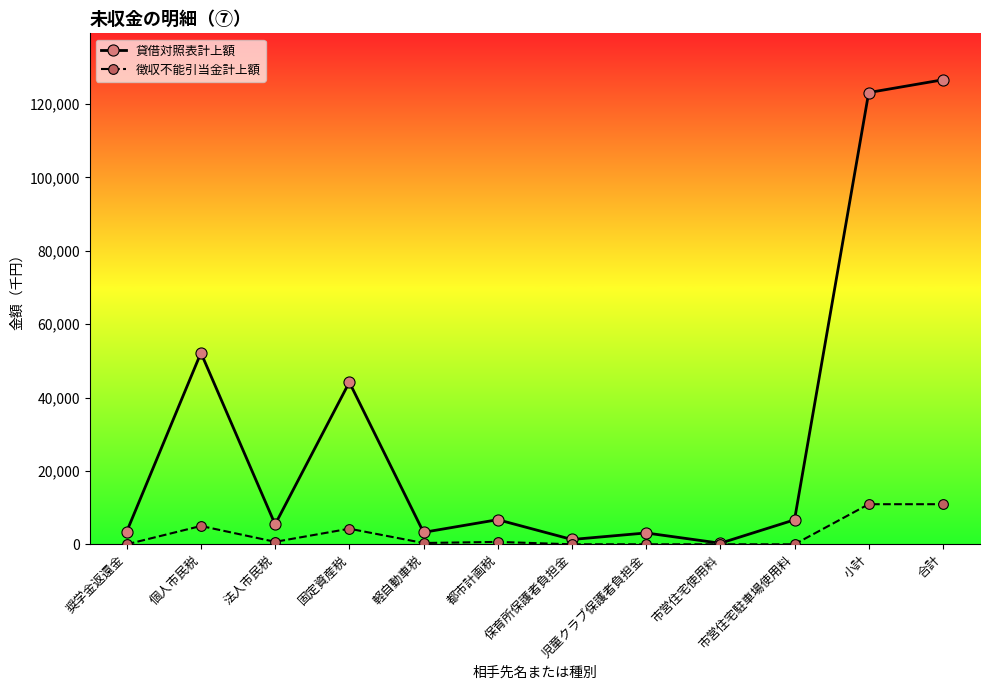

How many distinct data groups are displayed?

2